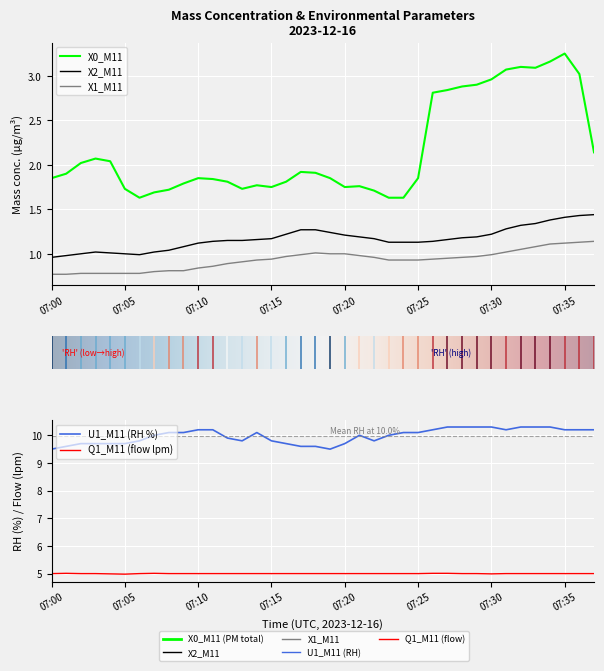

True or false: X0_M11 and X1_M11 cross at least once.

False